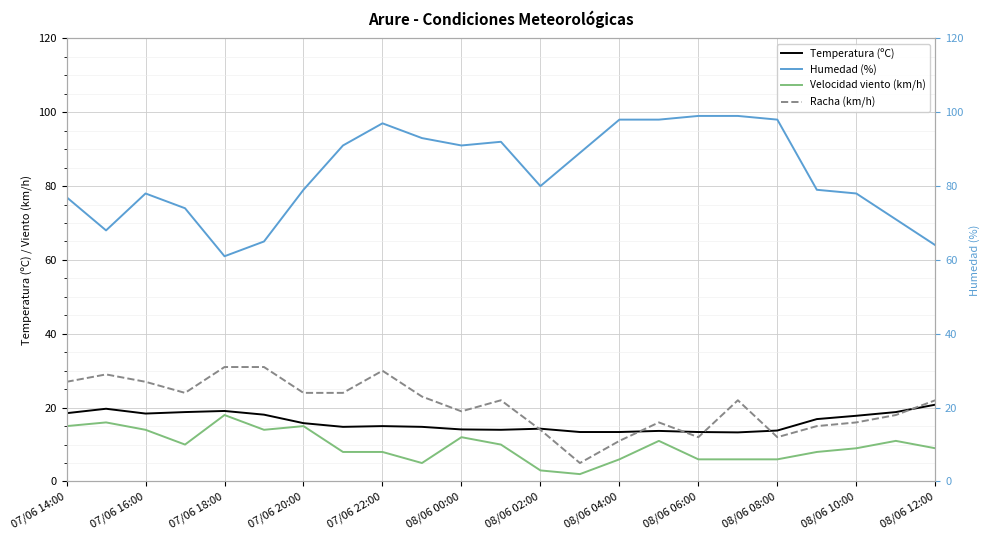

True or false: Humedad (%) and Velocidad viento (km/h) intersect in this chart.

False